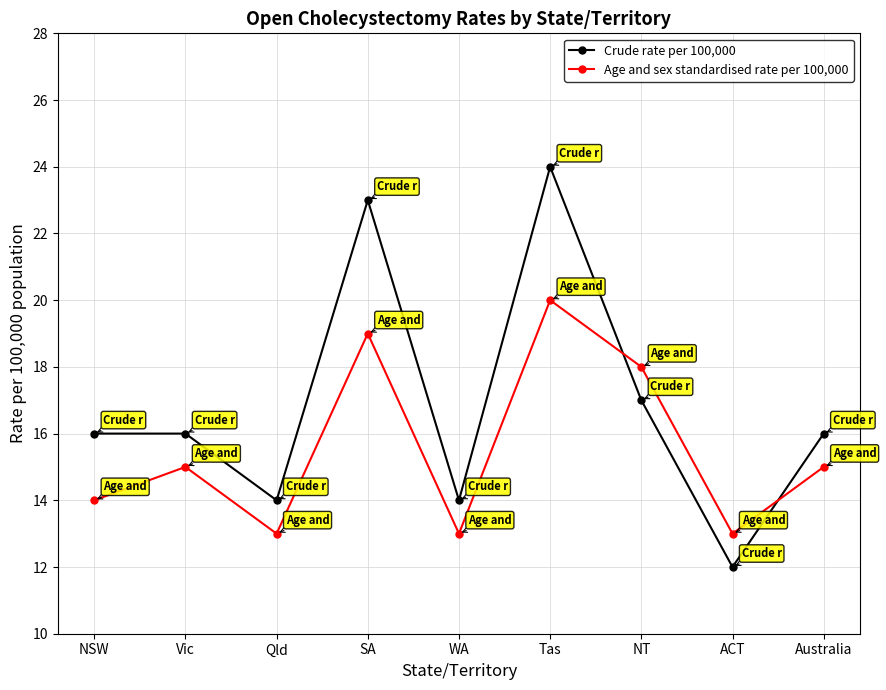

In Age and sex standardised rate per 100,000, how many points are lower than both neighbors (excluding endpoints)?

3